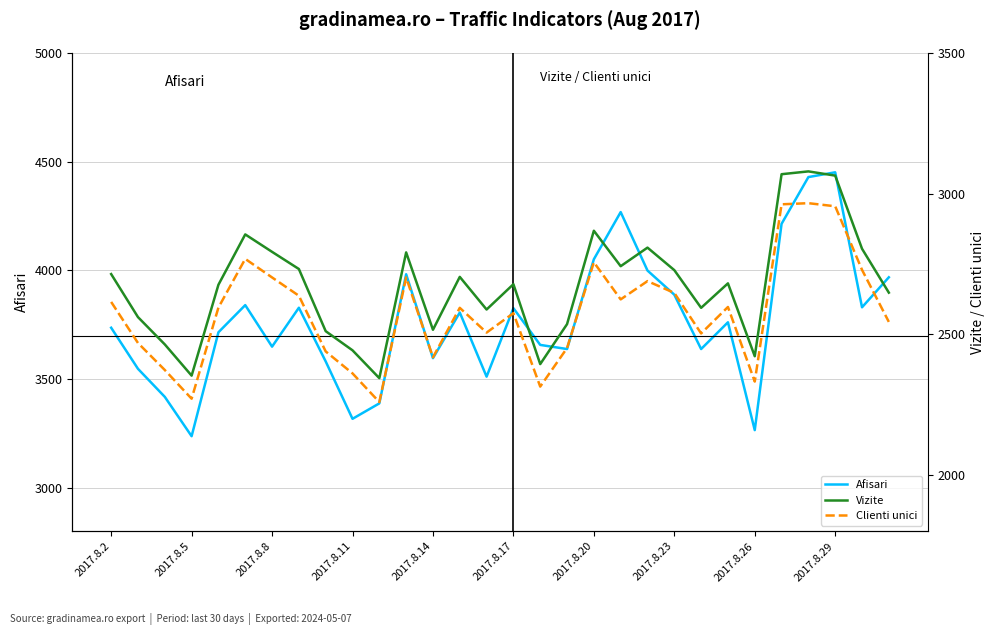

The value of Afisari at 2017.8.14 is 913. True or false?

False